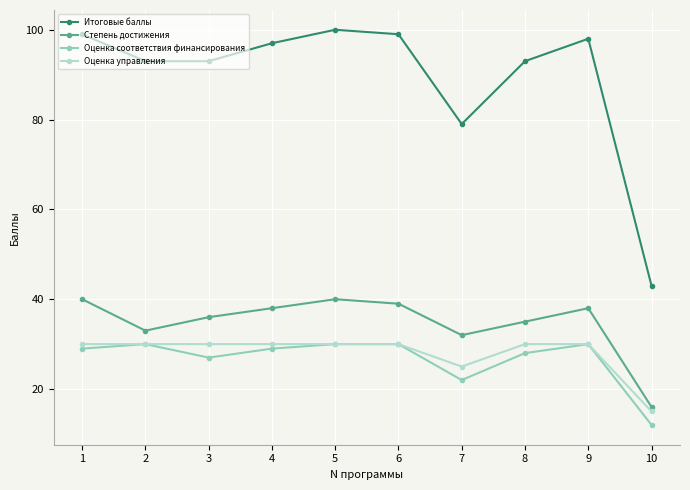

What is the value of the Итоговые баллы point at the 9th from the left?

98